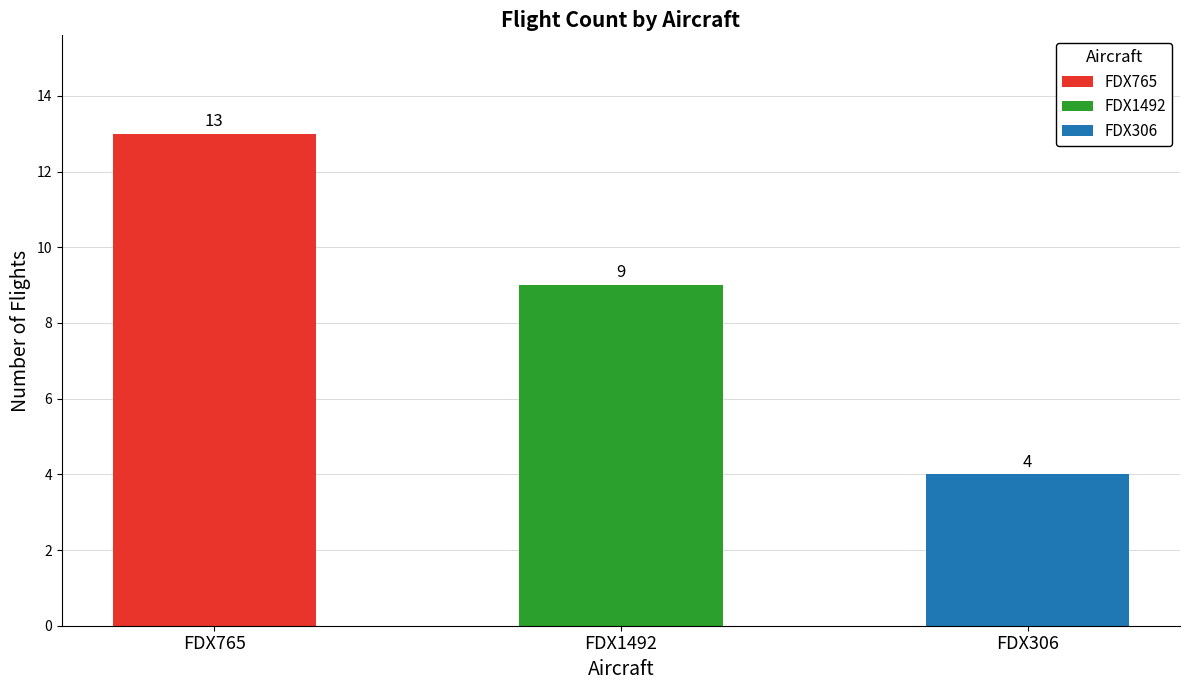

At which category is the sum across all series the highest?

FDX765